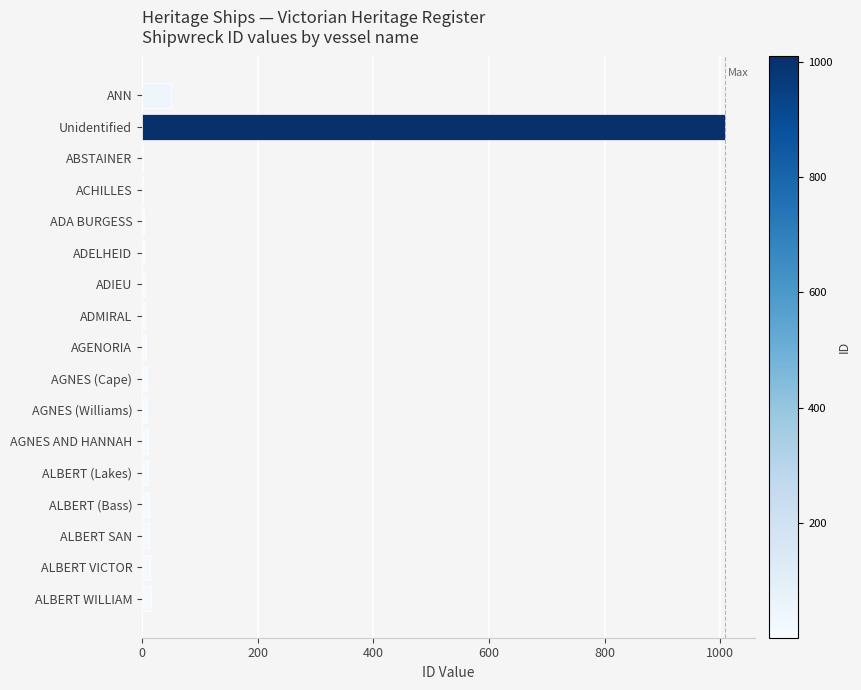

At which category does the chart reach its peak across all series?

Unidentified